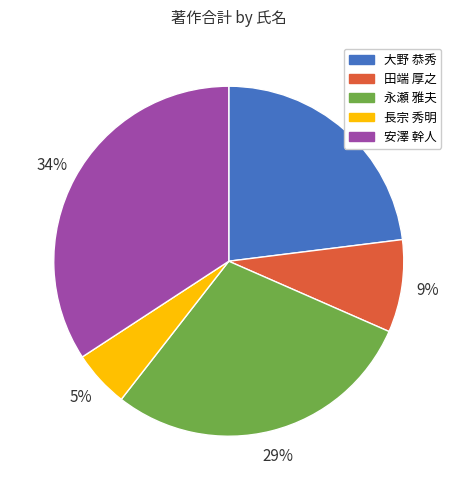

Combined, do 安澤 幹人 and 永瀬 雅夫 account for over 50%?

Yes